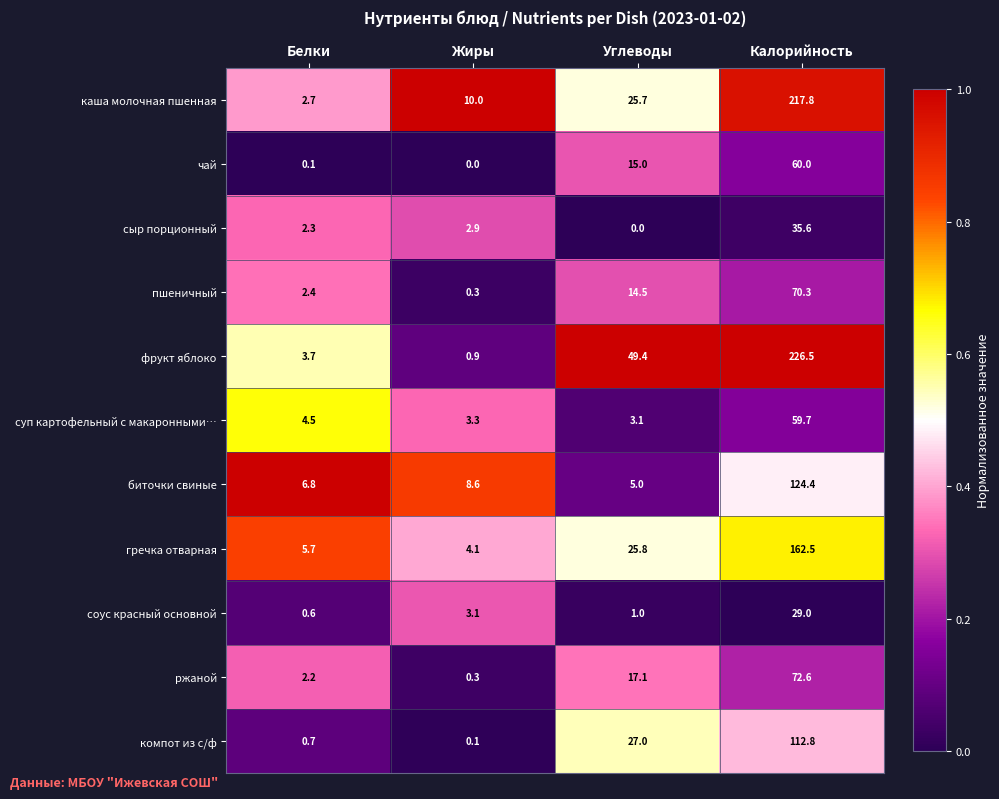

Is it true that соус красный основной equals 1.7 at Углеводы?

False